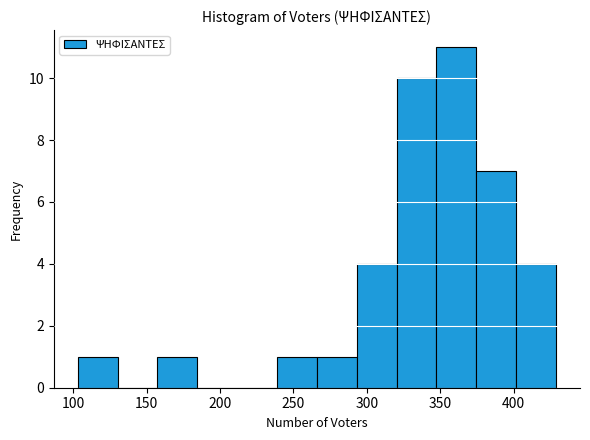

Reading left to right, list every bar in this chart as the range it spans on the x-axis followed by its height. Neither the bar edges nor the heights are printed on the chart, so give them approximately, as read against the axes.

105 to 130: 1
130 to 155: 0
155 to 185: 1
185 to 210: 0
210 to 240: 0
240 to 265: 1
265 to 295: 1
295 to 320: 4
320 to 350: 10
350 to 375: 11
375 to 400: 7
400 to 430: 4